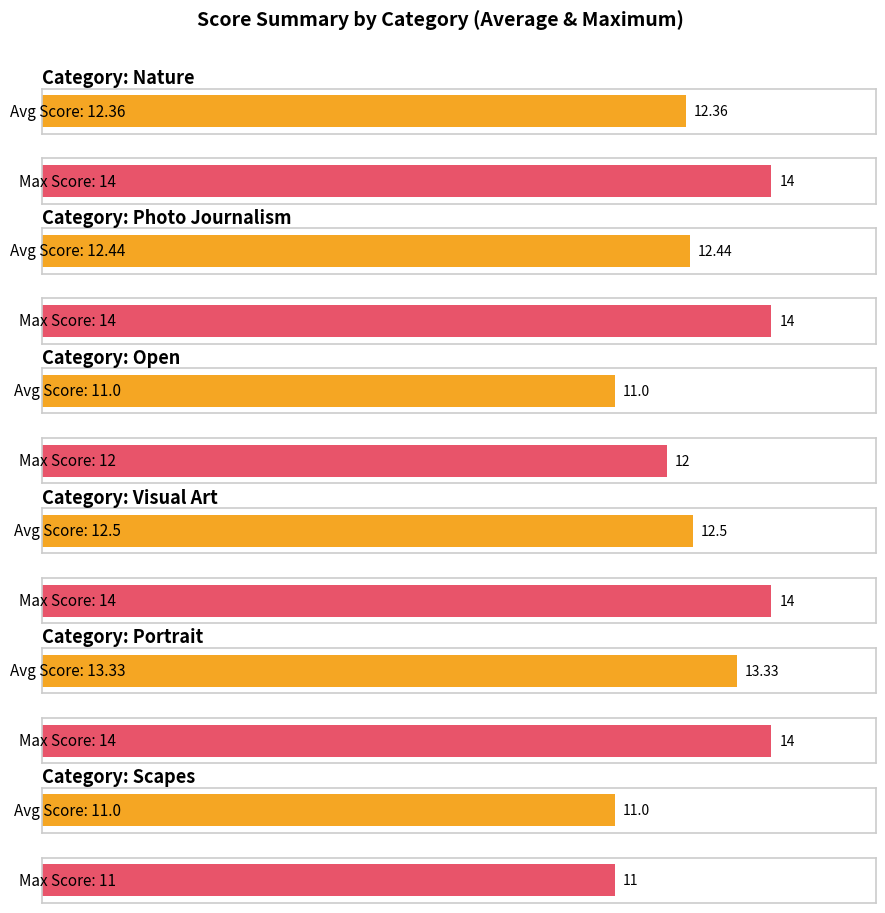

How many values in the Maximum ScoreTotal series are below 14?

2